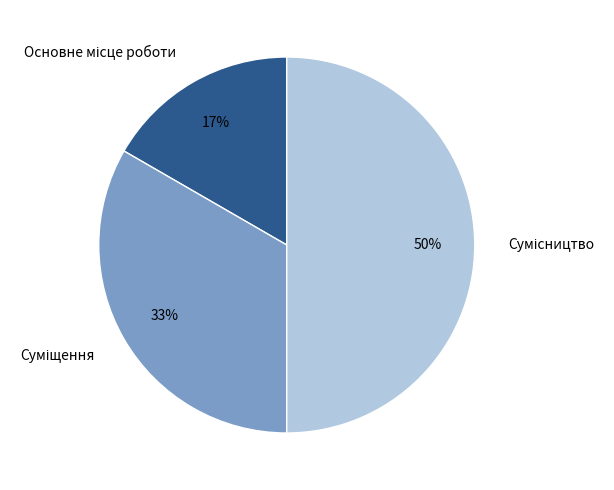

To the nearest percent, what is the difference between the largest and smallest slice percentages?

33%